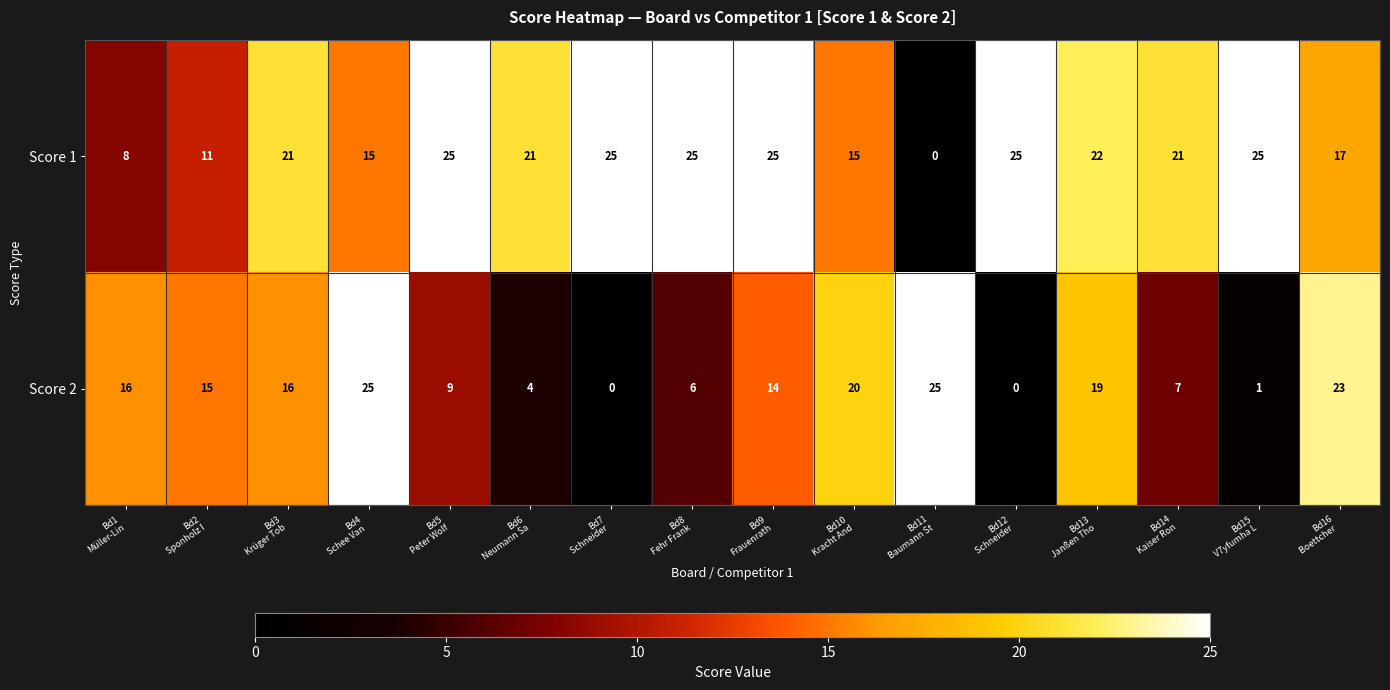

Rank the series at Bd16
Boettcher  from lowest to highest value.

Score 1, Score 2